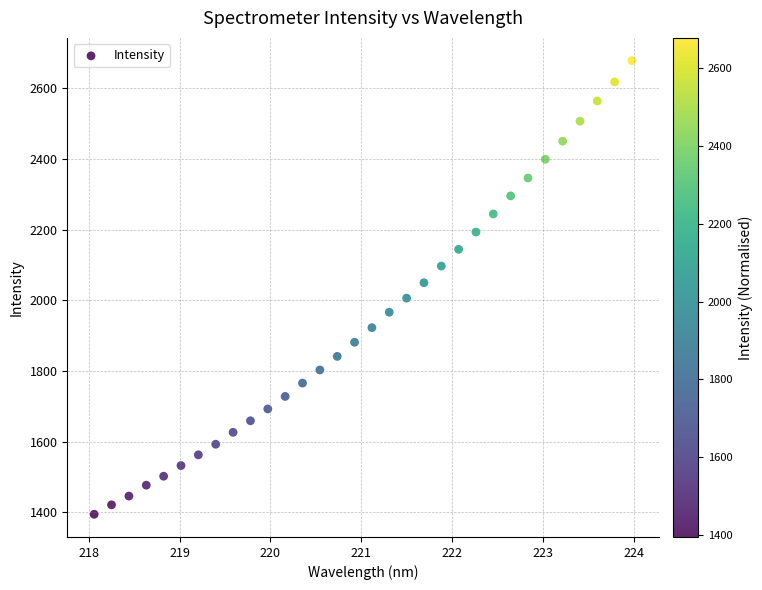

What is the range of Y values (max minus min)?

1284.4